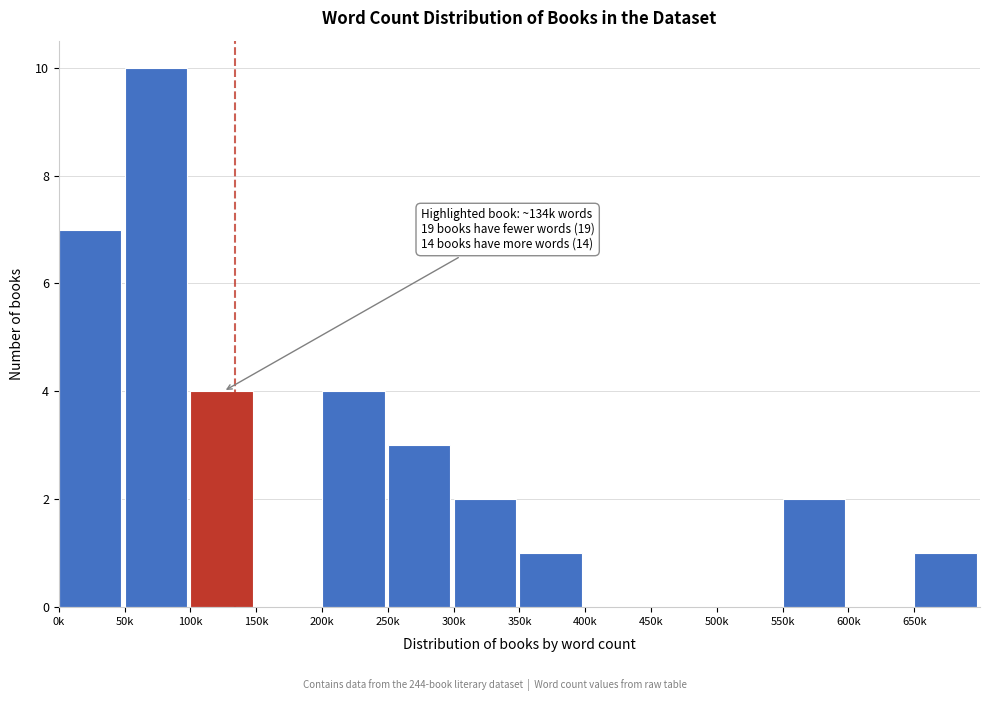

Reading left to right, what are all the values shown in this chart?

0k=7	50k=10	100k=4	150k=0	200k=4	250k=3	300k=2	350k=1	400k=0	450k=0	500k=0	550k=2	600k=0	650k=1